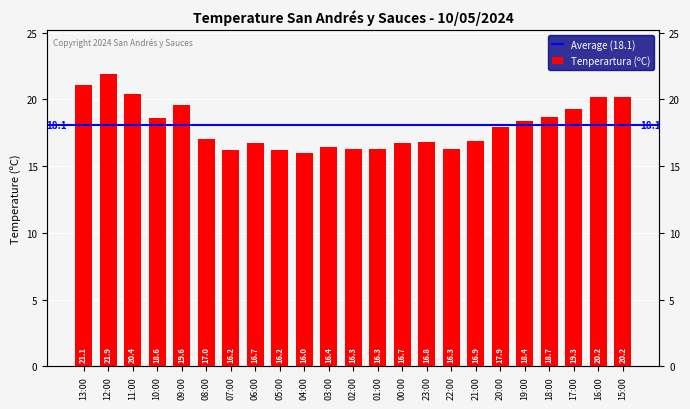

Are the bars grouped side by side (vs. stacked)?

No